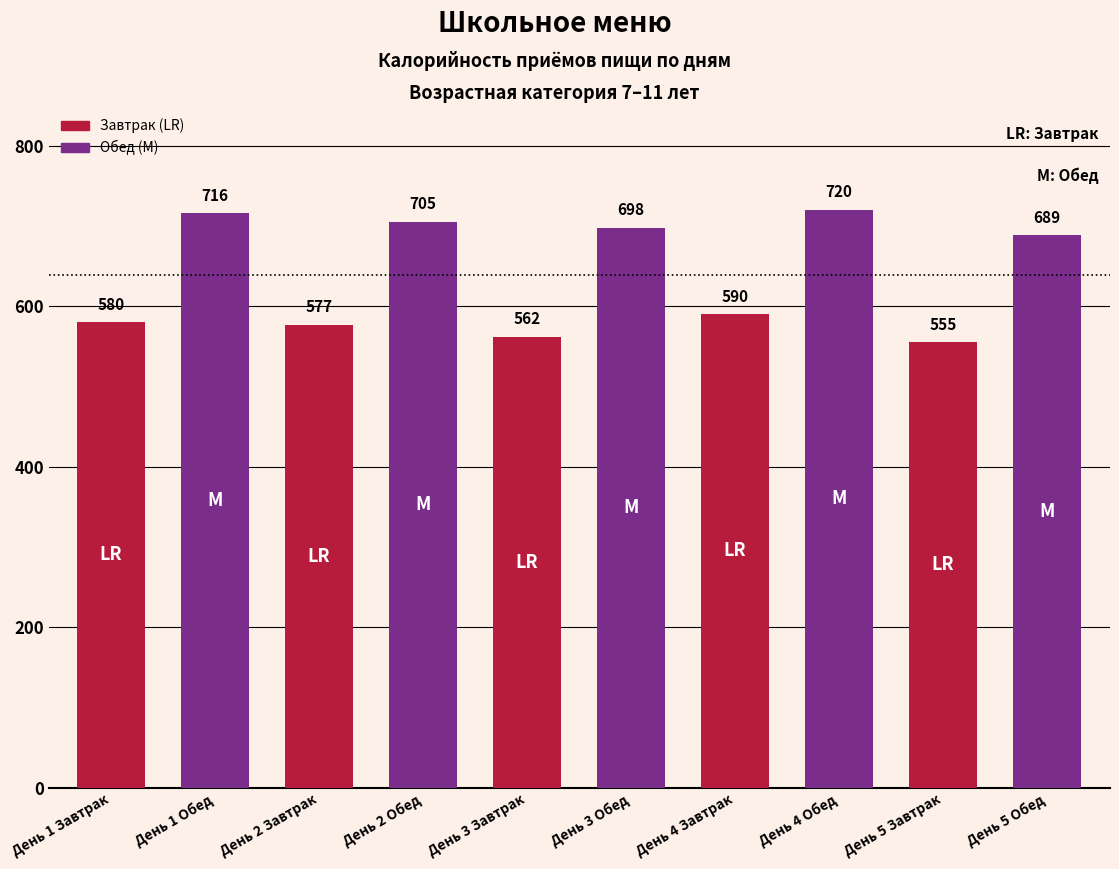

What is the label of the 6th bar from the right?

День 3 Завтрак